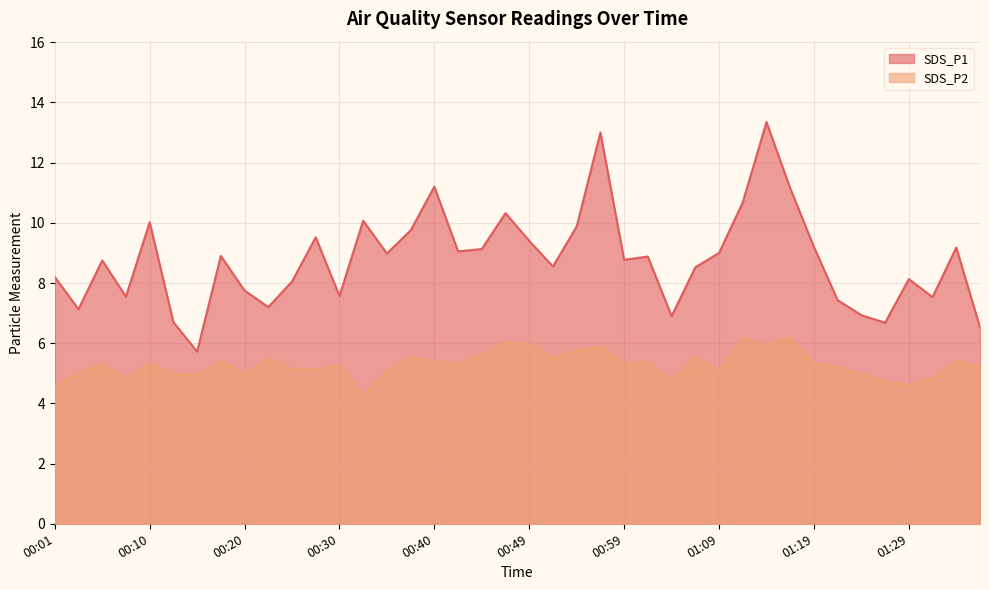

In SDS_P2, how many points are lower than both neighbors (excluding endpoints)?

11